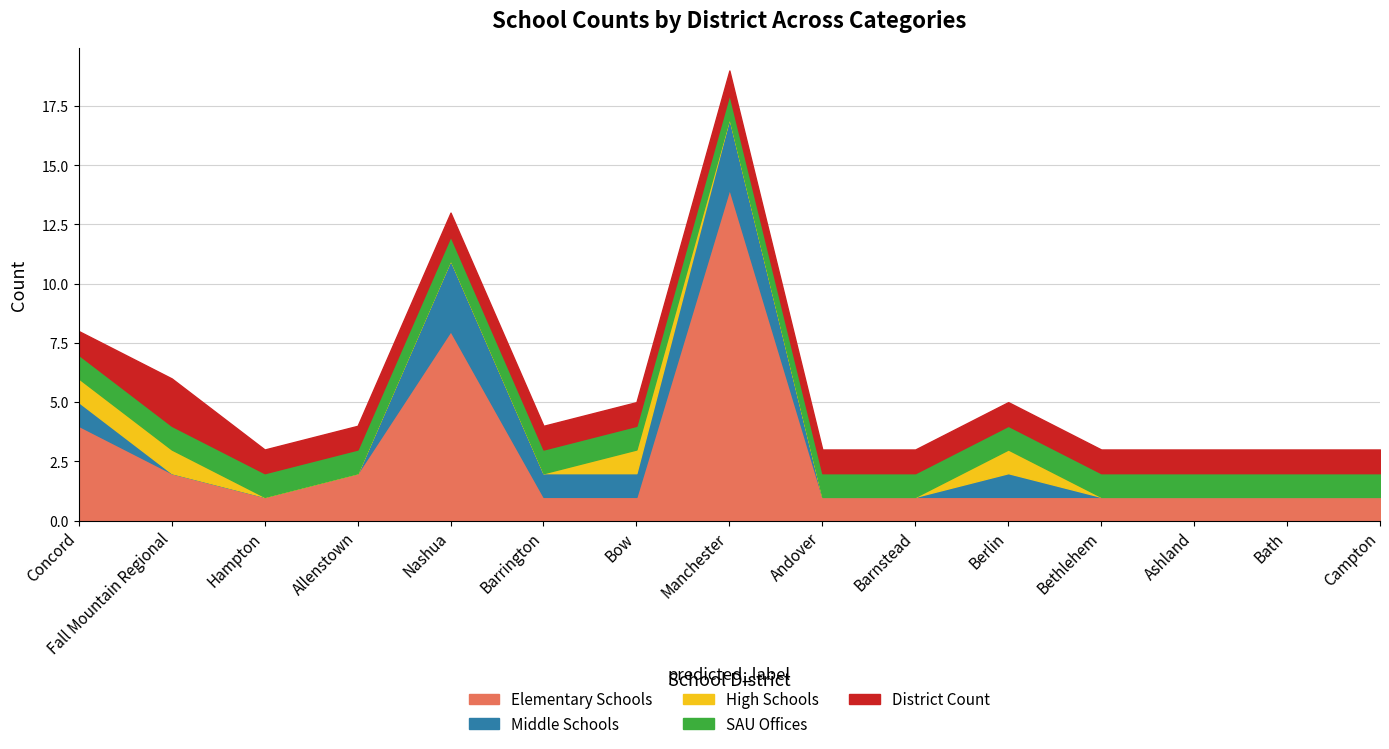

What is the total value across all series at Barrington?

4